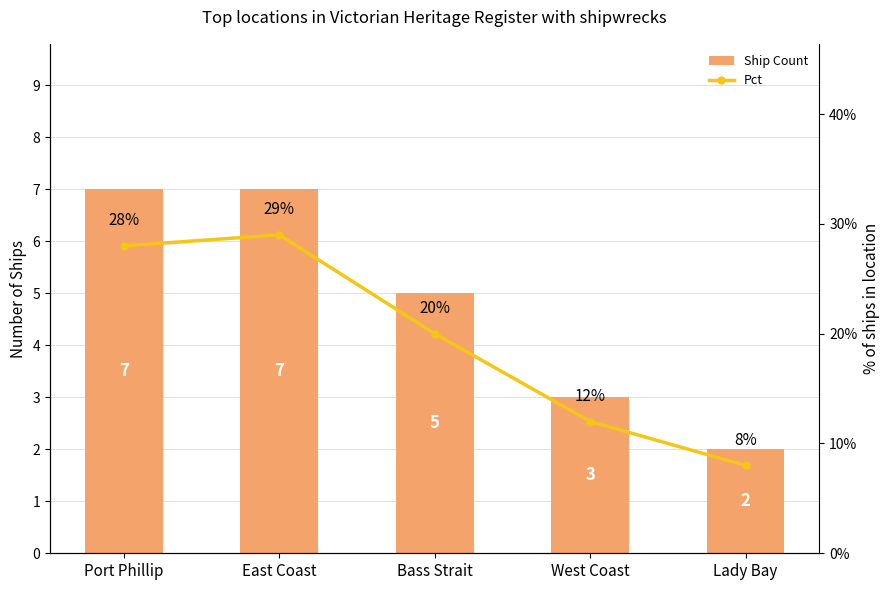

Reading left to right, extract all data points from this chart.

Ship Count: Port Phillip=7	East Coast=7	Bass Strait=5	West Coast=3	Lady Bay=2
Pct: Port Phillip=28	East Coast=29	Bass Strait=20	West Coast=12	Lady Bay=8